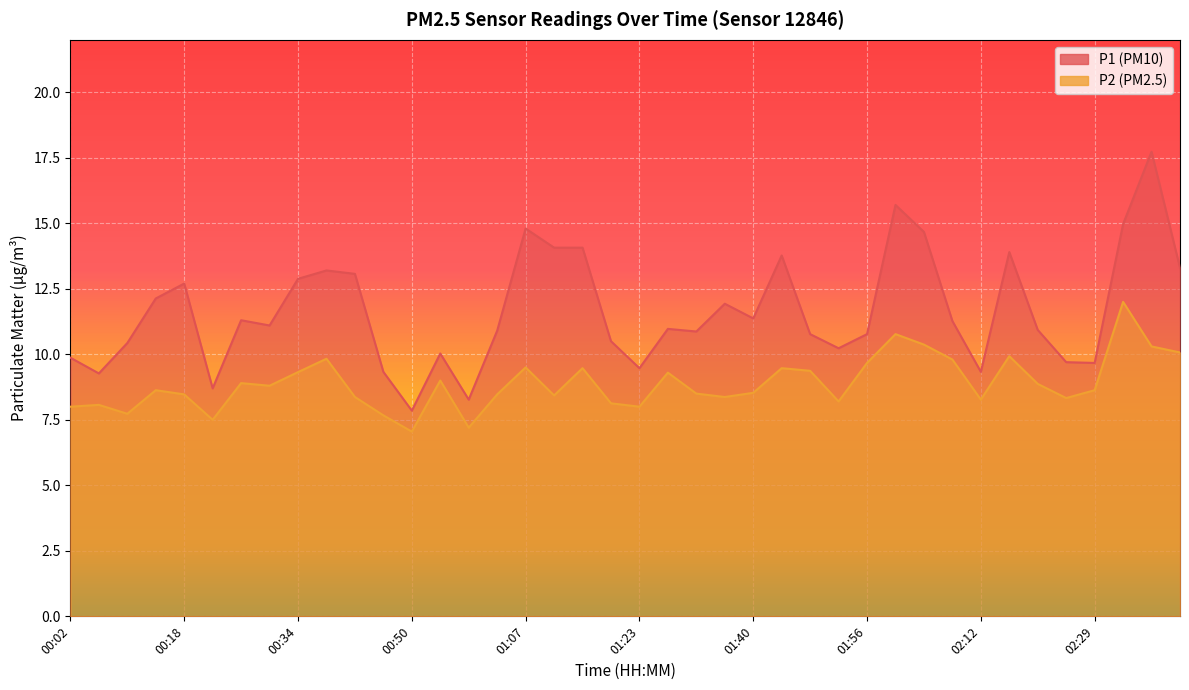

True or false: P2 has a value of 9.5 at 01:15.

True